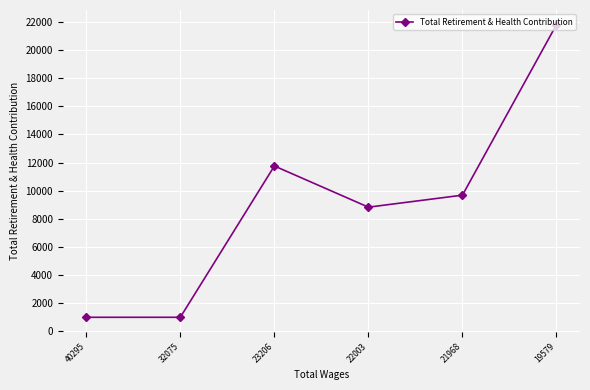

What is the greatest value displayed?

21812